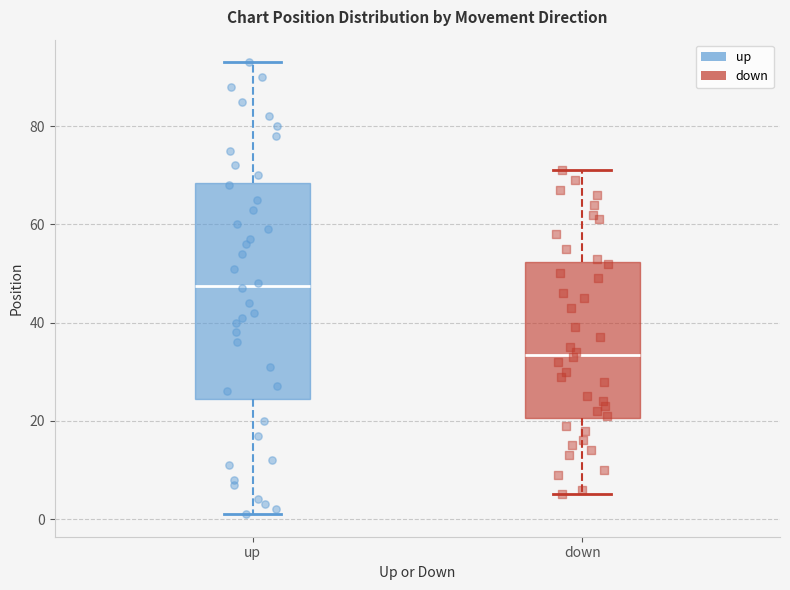

Reading left to right, transcribe this box plot: for each box, give where its median line is, the range the box spans, and where its two whiskers end, as read against the y-axis. The values are not printed on the chart, so give them approximately, as read against the axis.

up: median 48, box 24 to 68, whiskers 2 to 94
down: median 34, box 20 to 52, whiskers 6 to 72